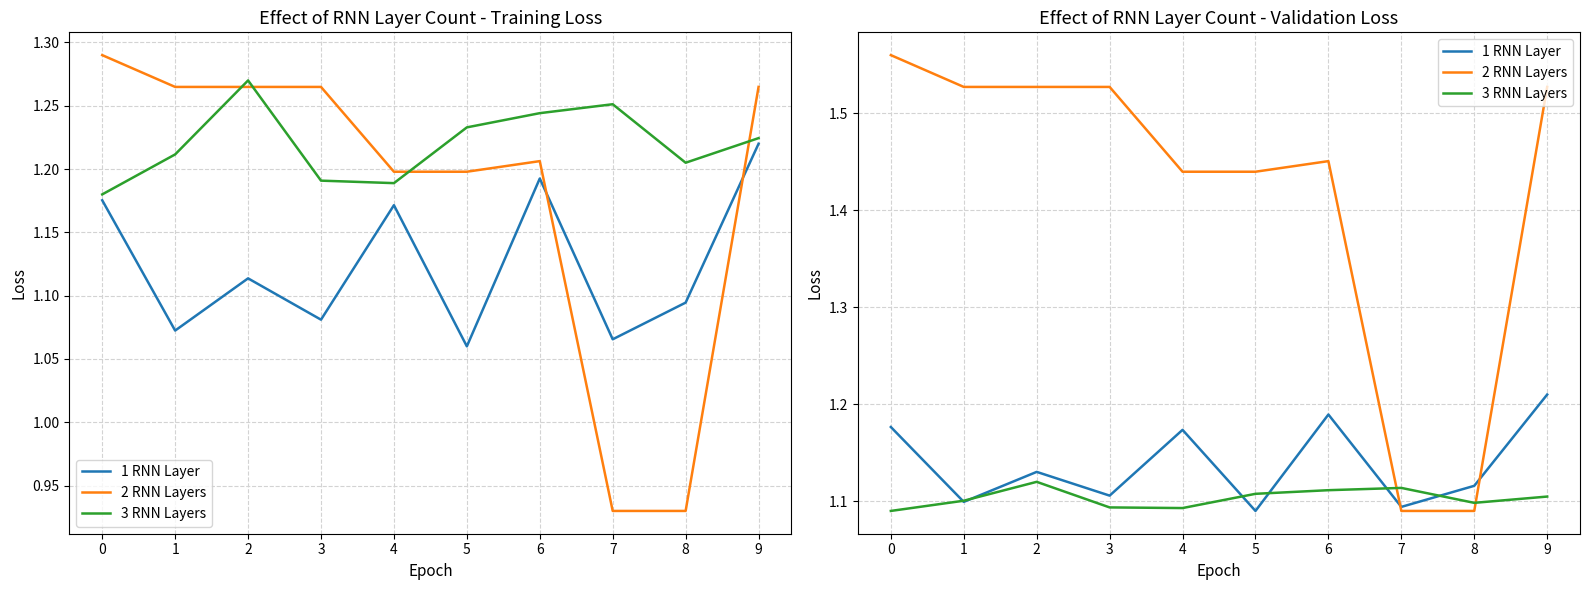

List the labels in order of 1 RNN Layer value, largest first.

9, 6, 0, 4, 2, 8, 3, 1, 7, 5